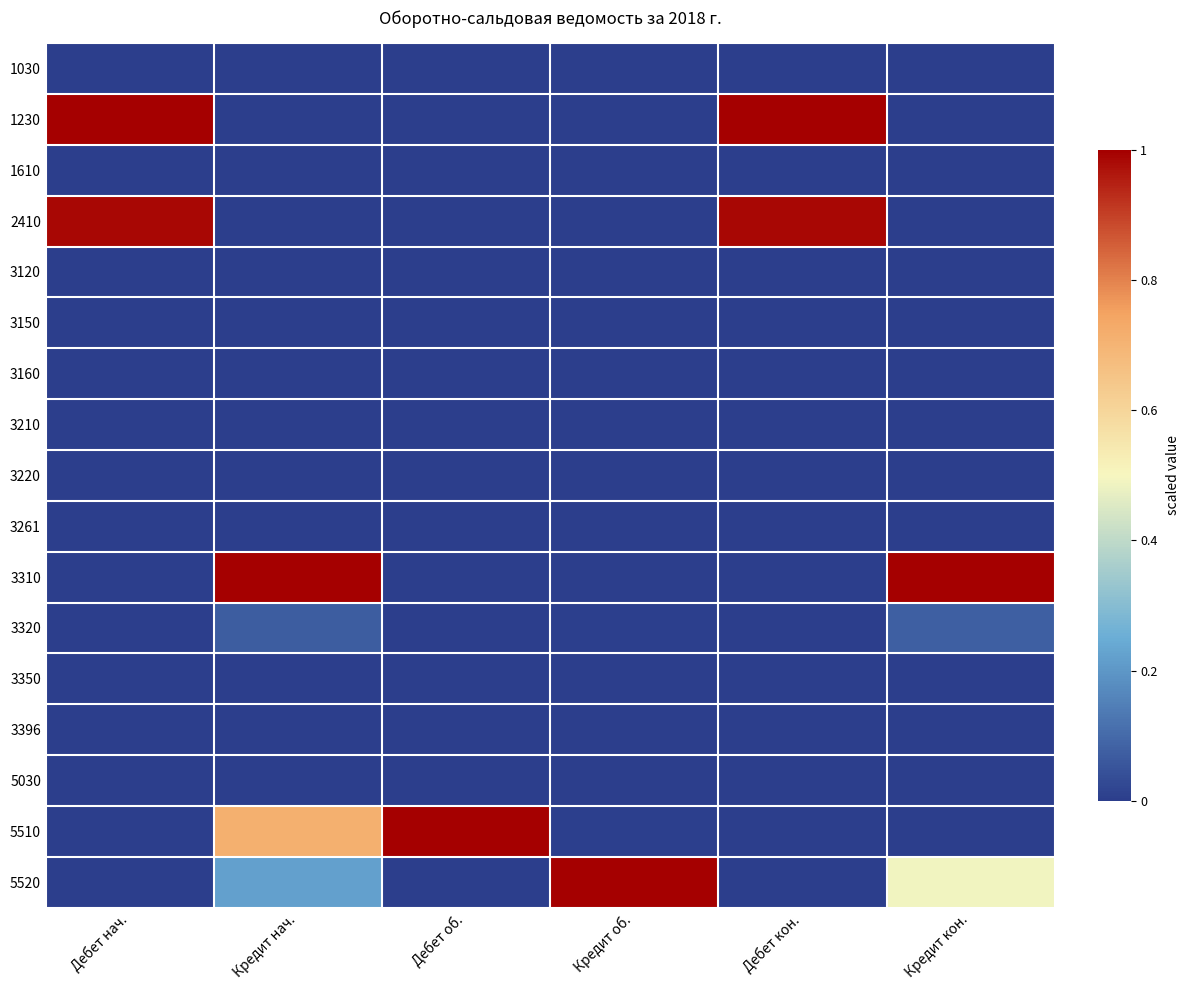

At Дебет нач., list the series in order from largest to smallest.

1230, 2410, 1610, 1030, 3120, 3150, 3160, 3210, 3220, 3261, 3310, 3320, 3350, 3396, 5030, 5510, 5520